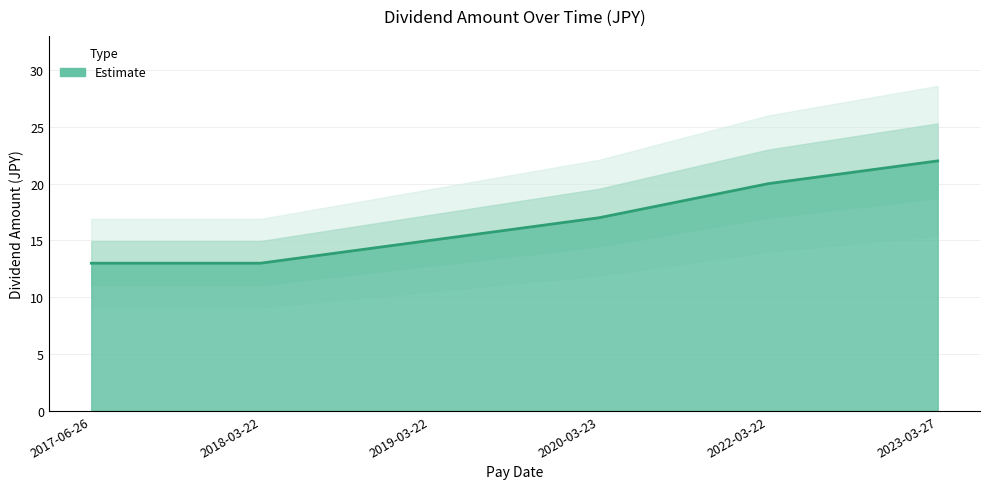

The chart shows a value of 14 at 2023-03-27. True or false?

False